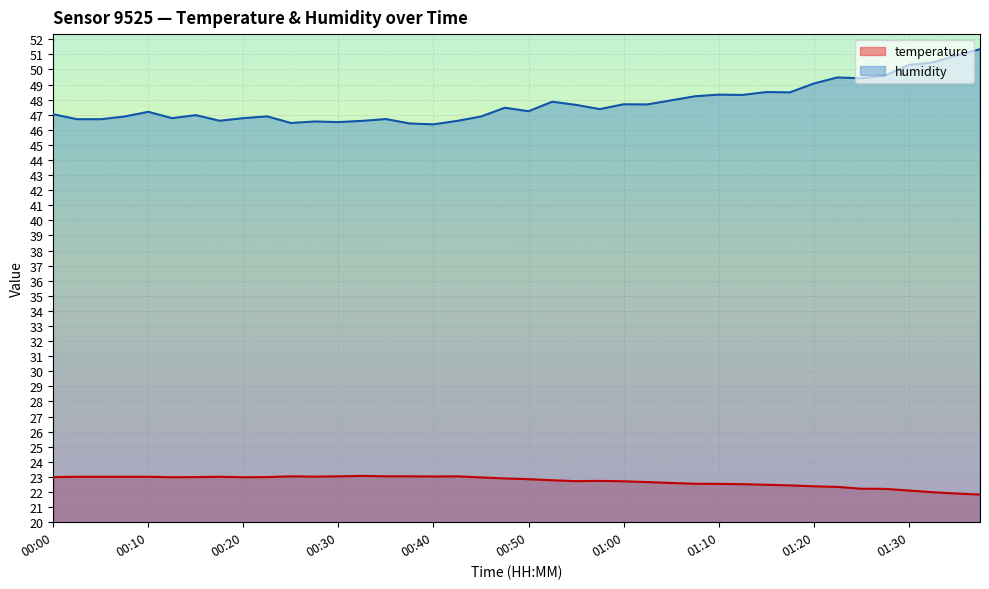

What is the highest value of the temperature series?

23.1